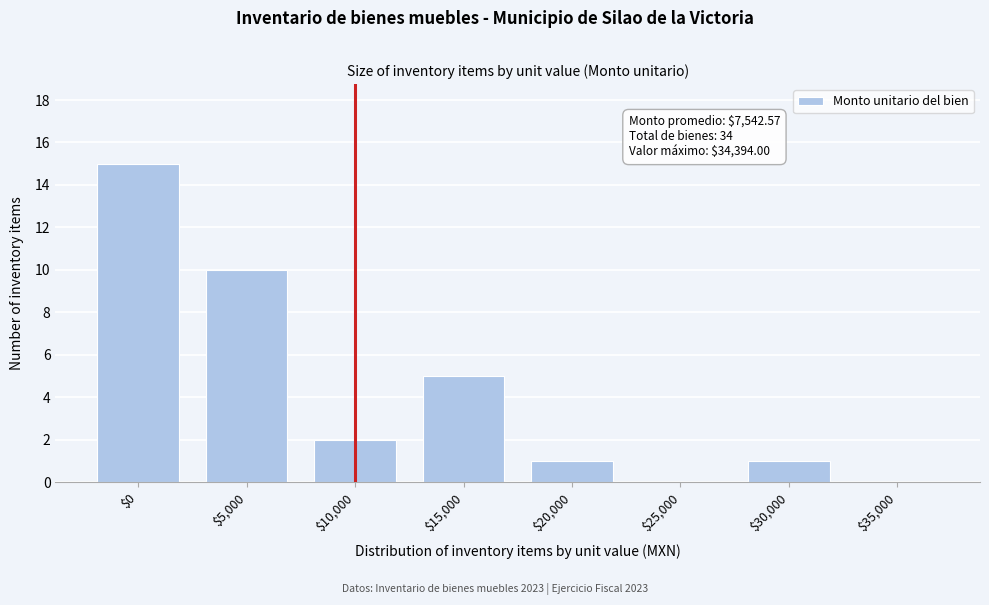

What is the sum of all values?

34